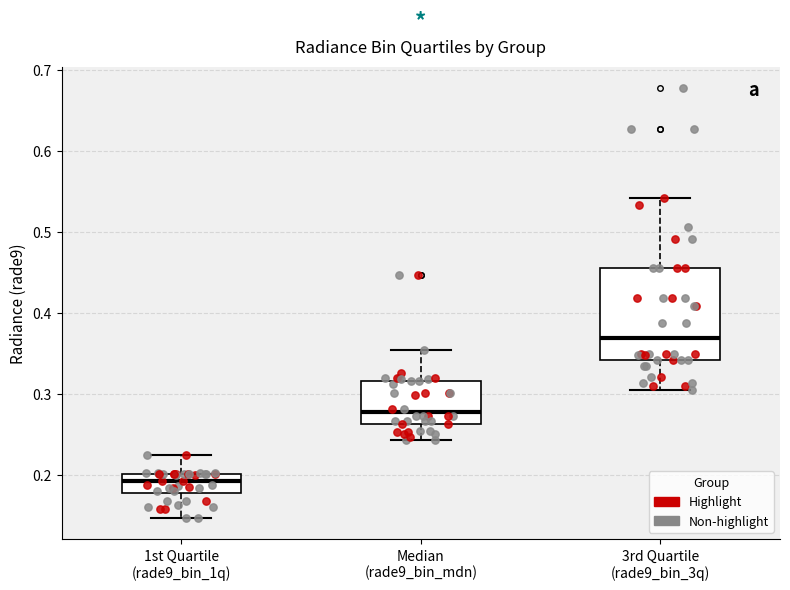

Where does the median line of the box for 3rd Quartile (rade9_bin_3q) sit on the y-axis? The values are not printed on the chart, so give them approximately, as read against the axis.

0.37